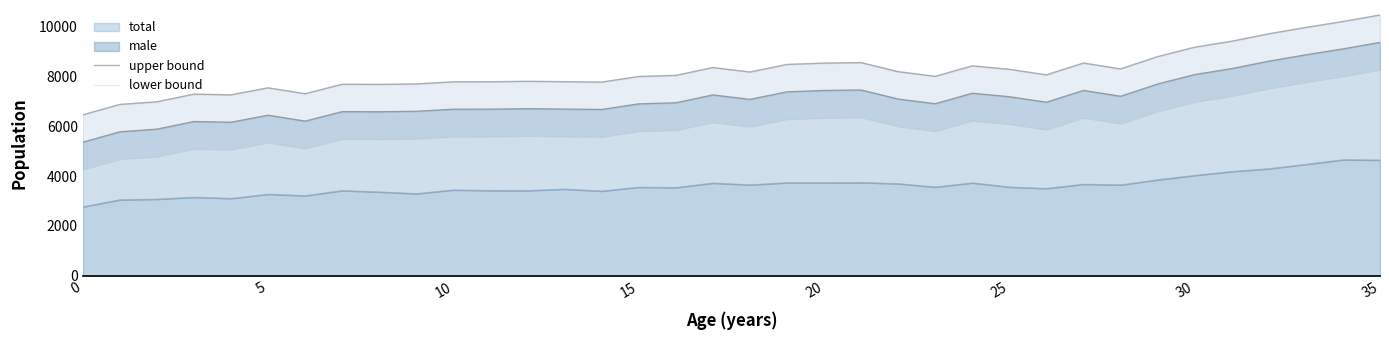

At how many categories does at least one series exceed 7063?

33